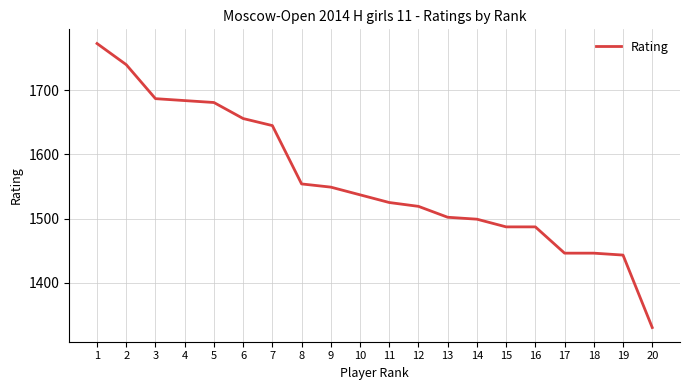

Does the chart have visible grid lines?

Yes